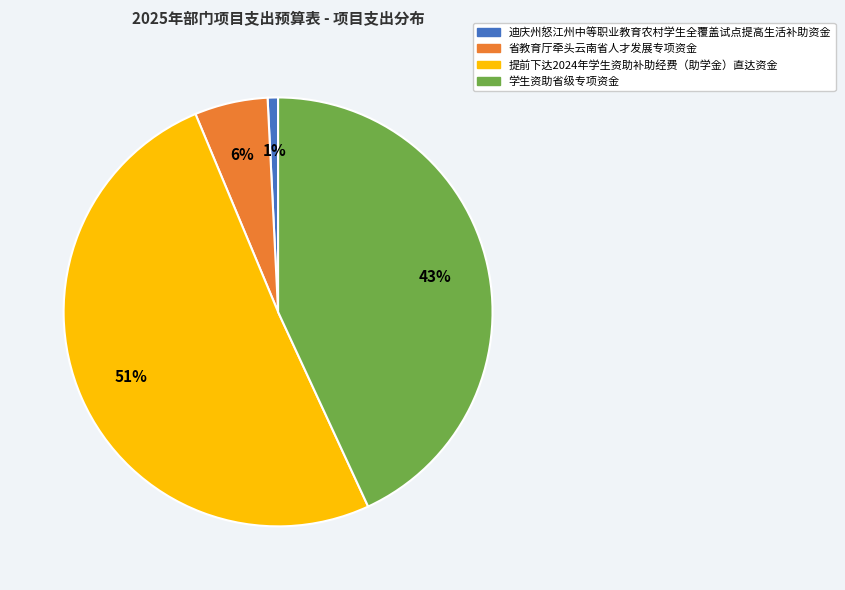

Which category has the biggest portion of the pie?

提前下达2024年学生资助补助经费（助学金）直达资金